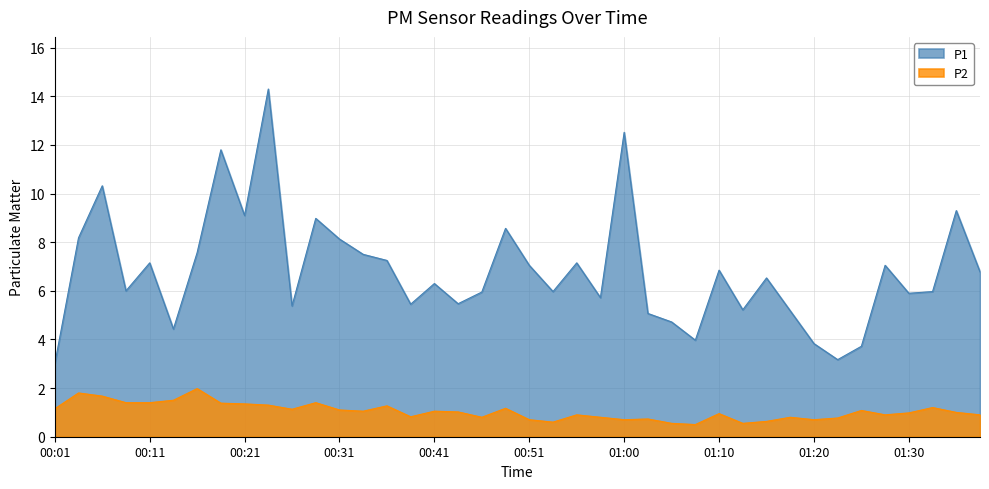

How many lines are shown in the chart?

2